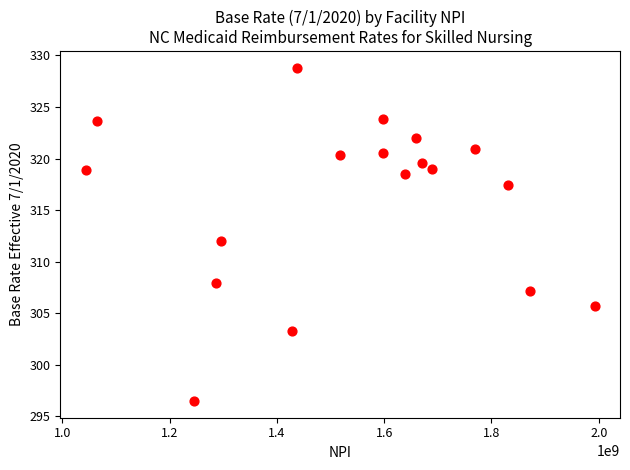

What is the range of X values (max minus min)?

948538174.0